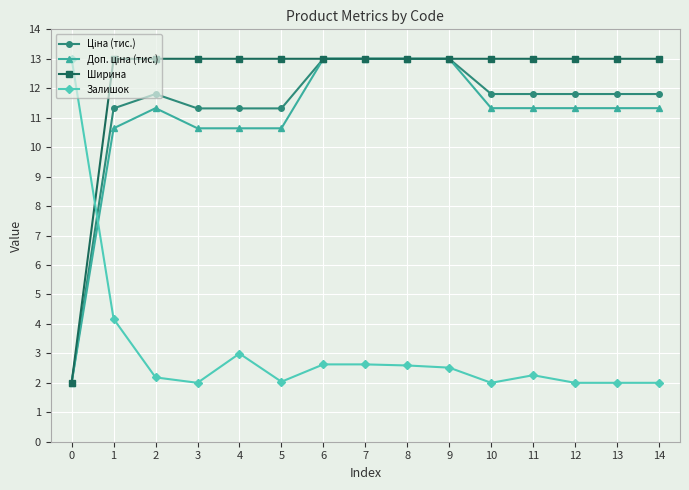

What is the value of the Ширина point at the 7th from the left?

13.0